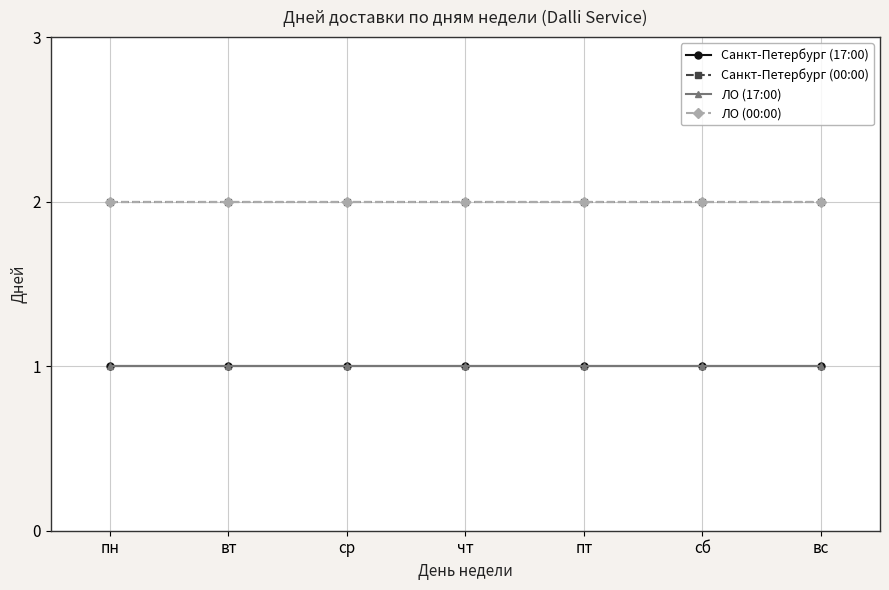

Does the chart have visible grid lines?

Yes